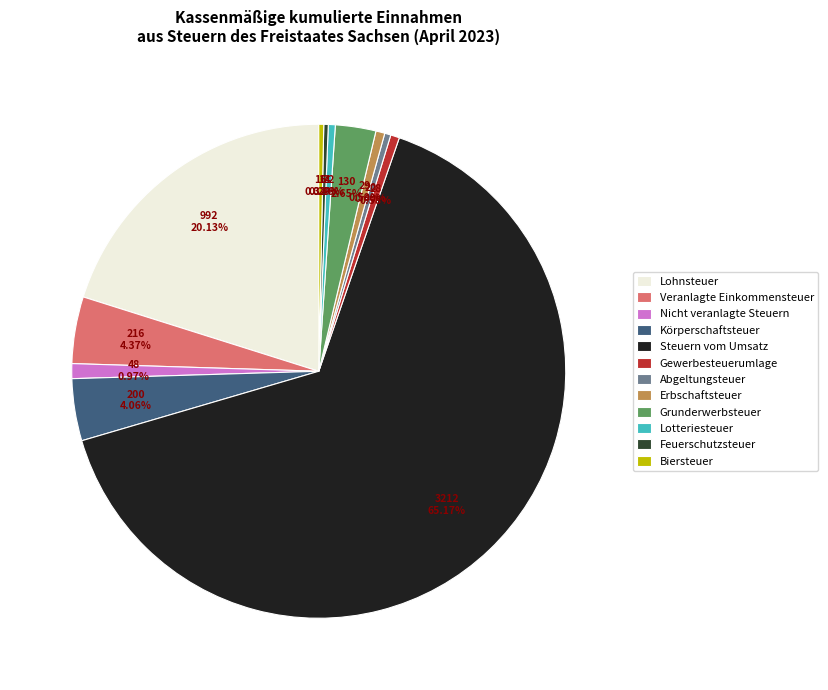

What is the ratio of the value at Lohnsteuer to the value at Nicht veranlagte Steuern?

20.7